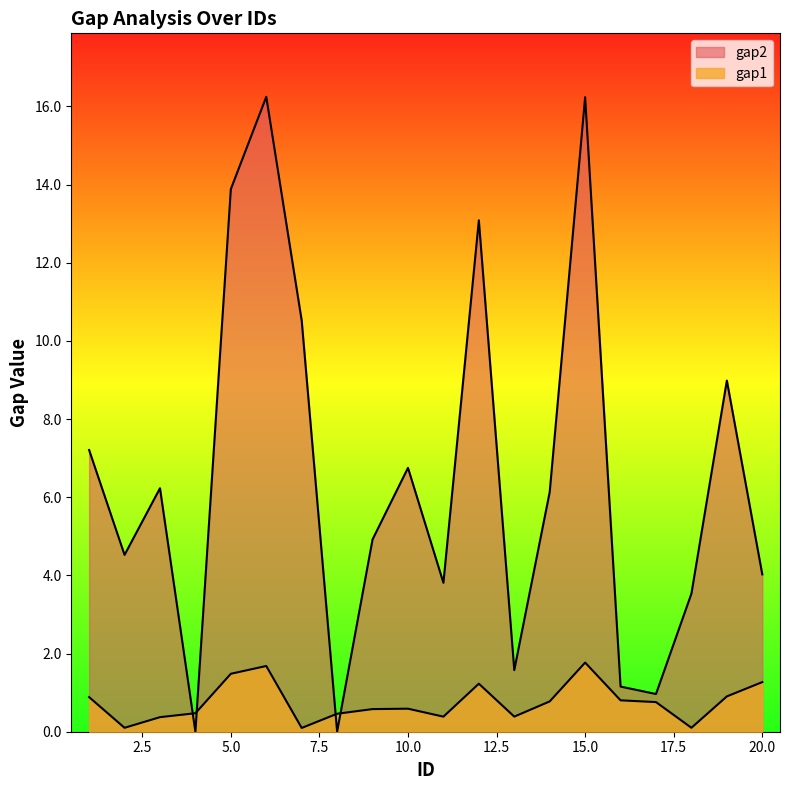

At which category is the sum across all series the highest?

15